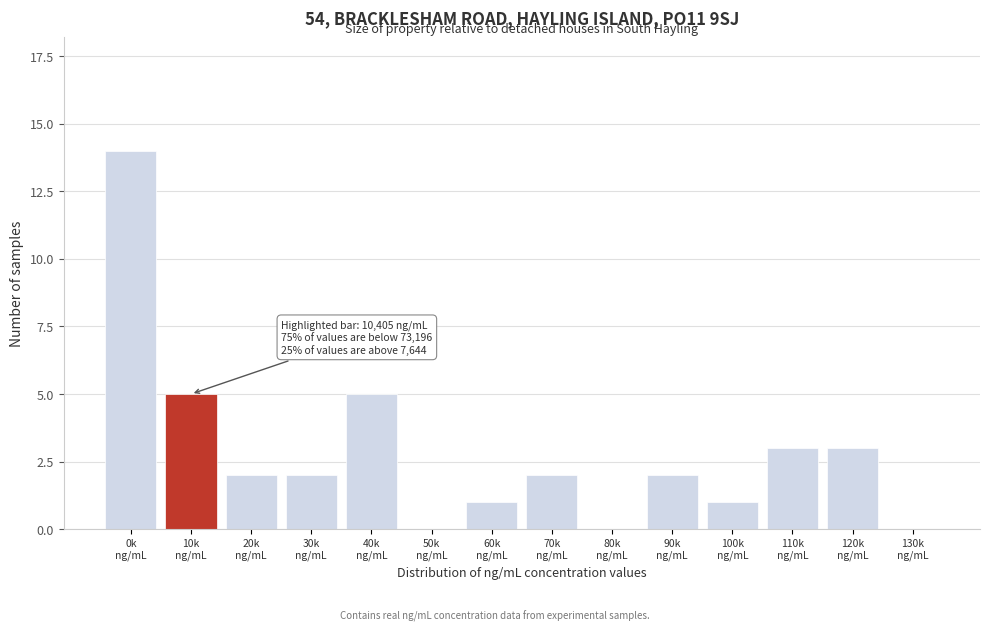

What is the sum of all values?

40